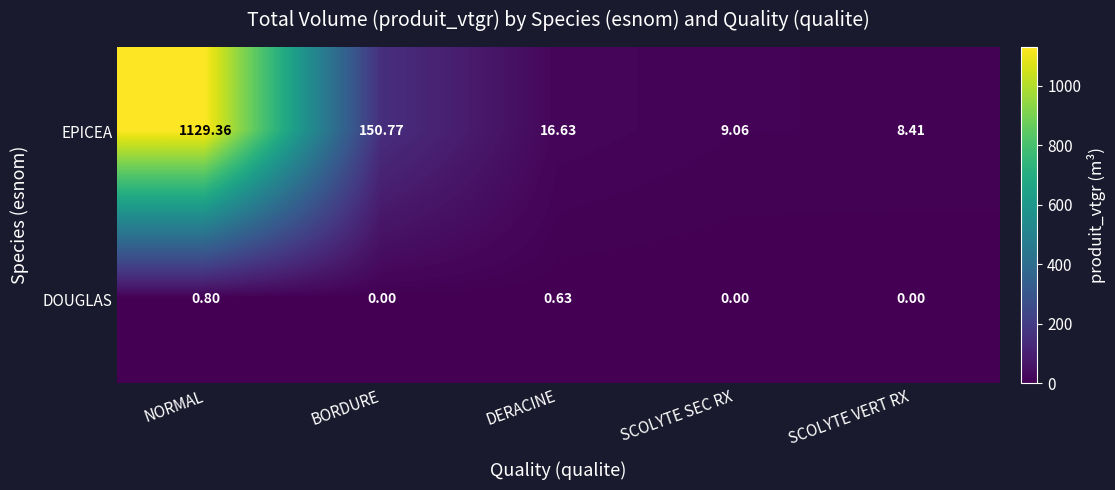

Where does the EPICEA series first go above 16?

NORMAL